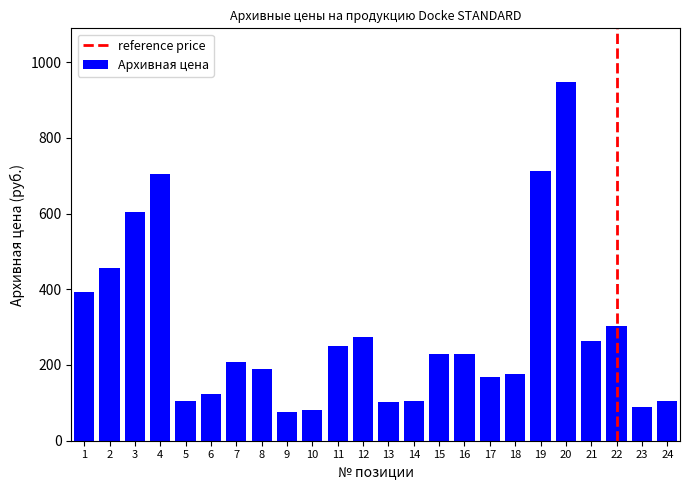

Is it true that the value at 14 is 182?

False